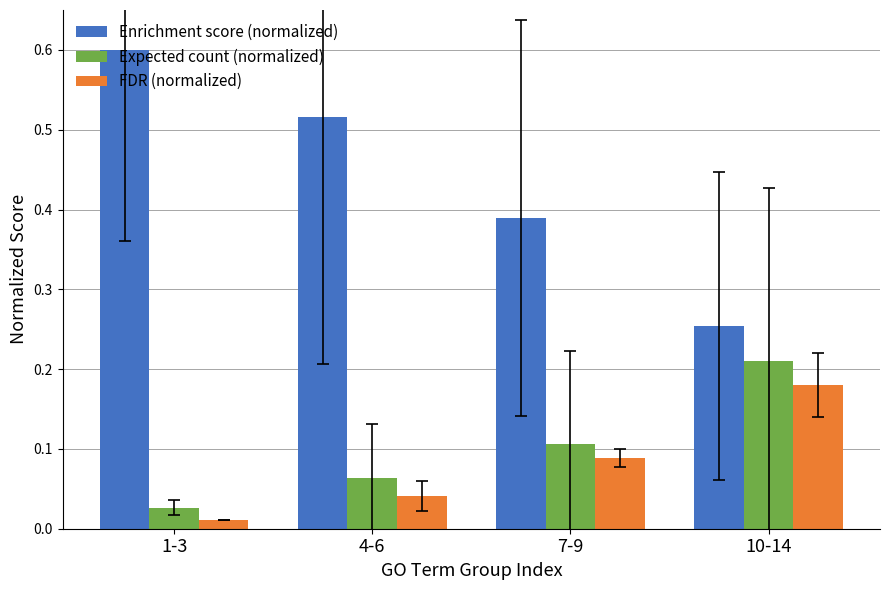

List the labels in order of Expected count (normalized) value, smallest first.

1-3, 4-6, 7-9, 10-14